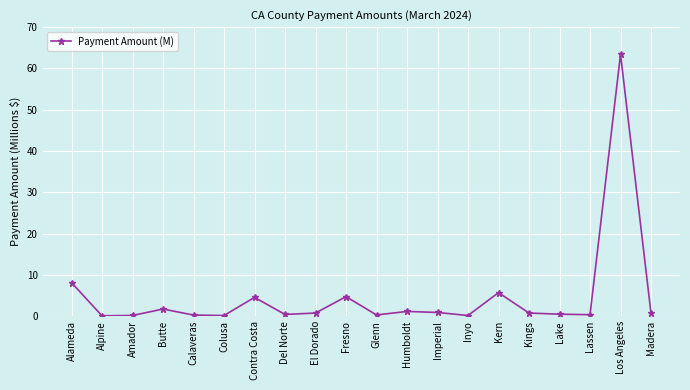

Is it true that the value at Los Angeles is 26.5?

False